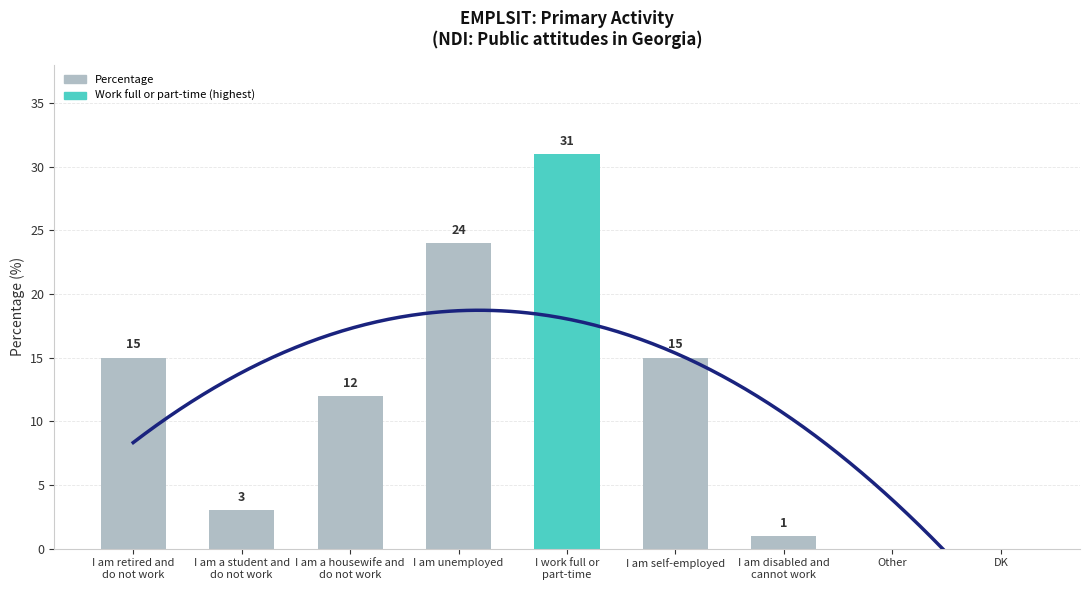

Reading left to right, what are all the values shown in this chart?

I am retired and
do not work=15	I am a student and
do not work=3	I am a housewife and
do not work=12	I am unemployed=24	I work full or
part-time=31	I am self-employed=15	I am disabled and
cannot work=1	Other=0	DK=0